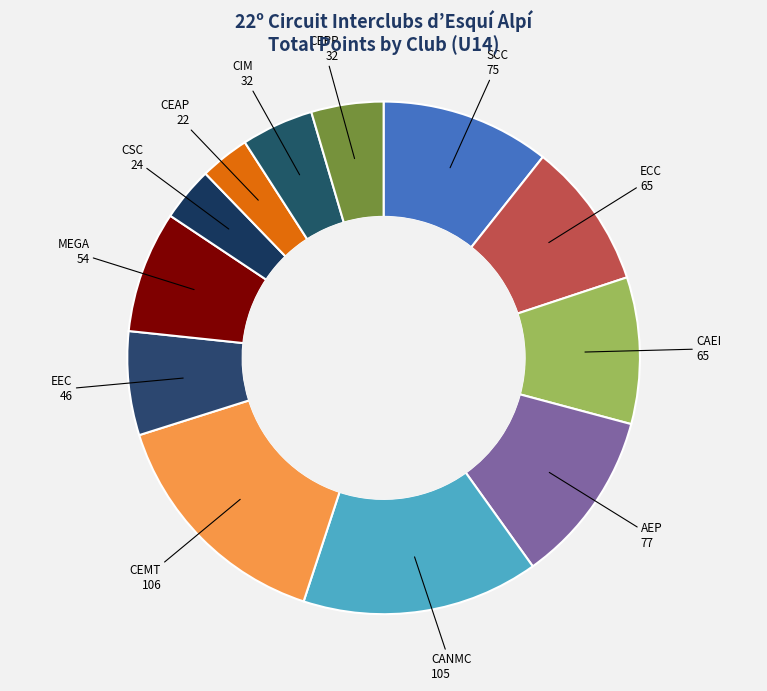

Which category has the smallest portion of the pie?

CEAP